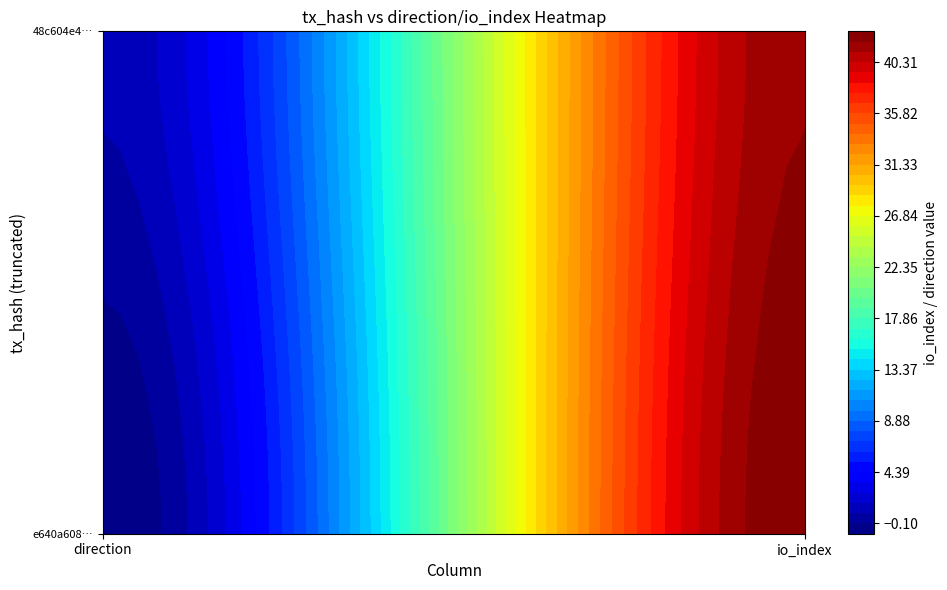

Rank the series by their maximum value, from highest to lowest.

e640a6088241d4632ec883ef7d718f940caafc9, 48c604e429f6d32c9add4887b5235d23de74abf